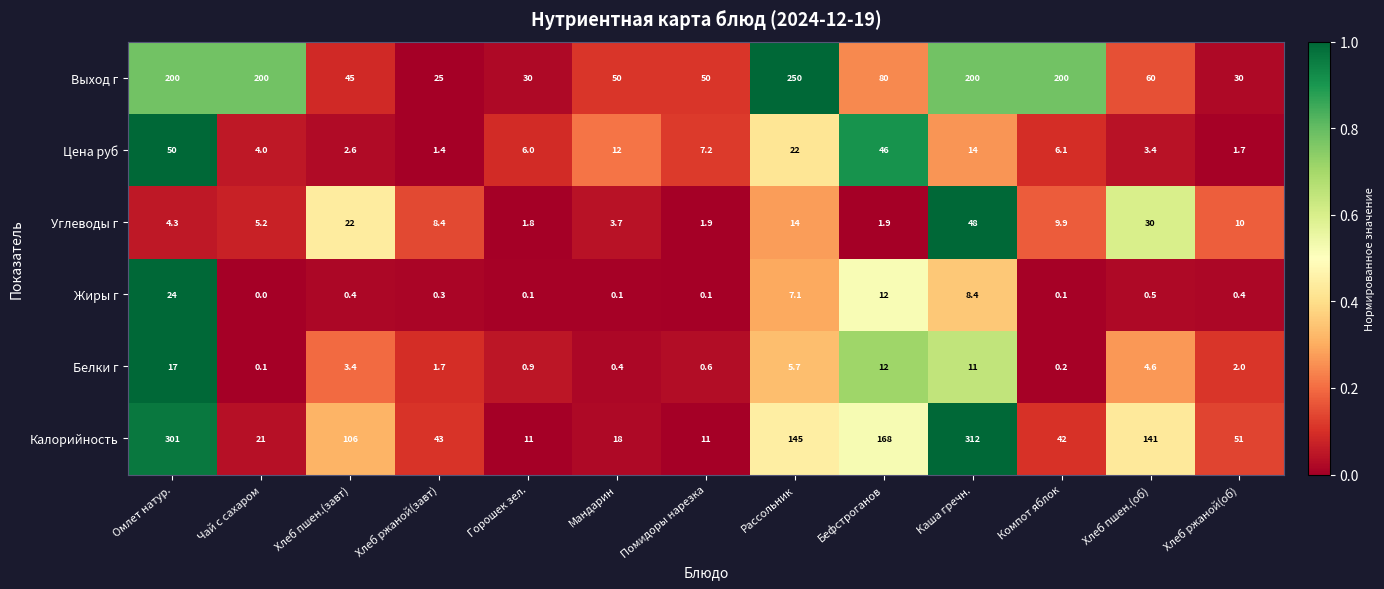

Which series has the widest spread of values?

Калорийность